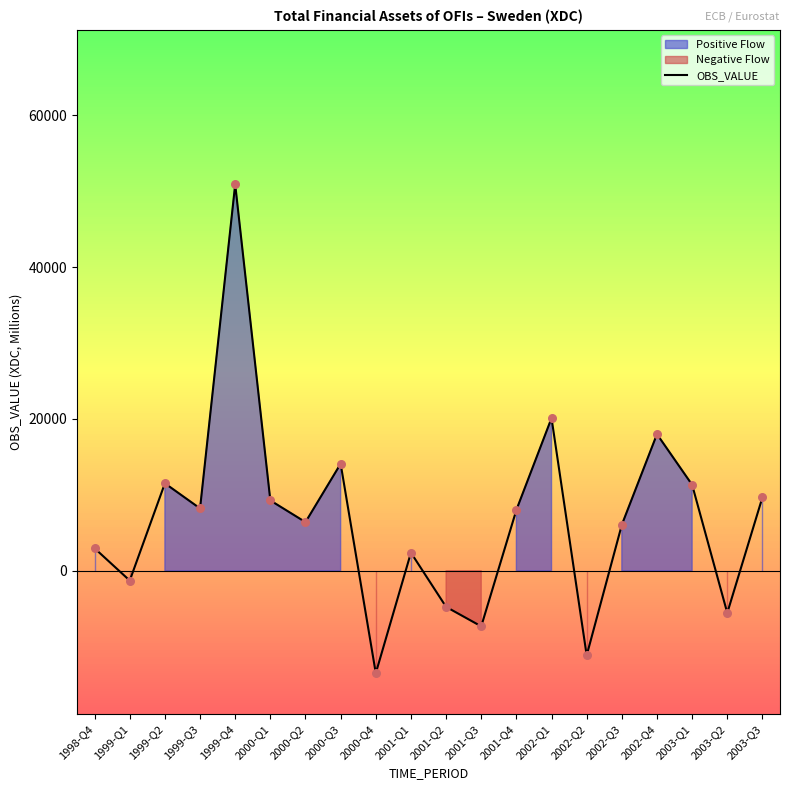

Which has a higher value, 2000-Q4 or 2002-Q2?

2002-Q2